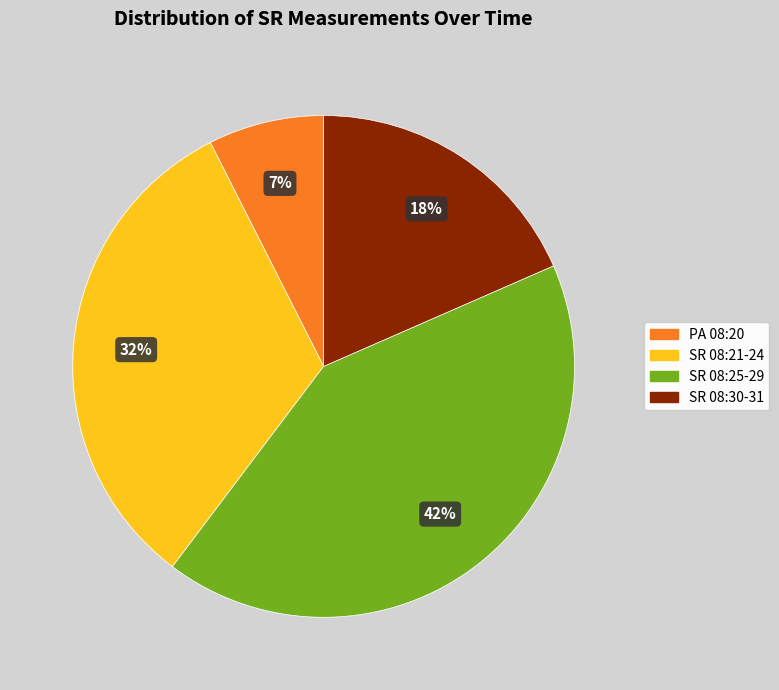

To the nearest percent, what is the average slice percentage?

25%